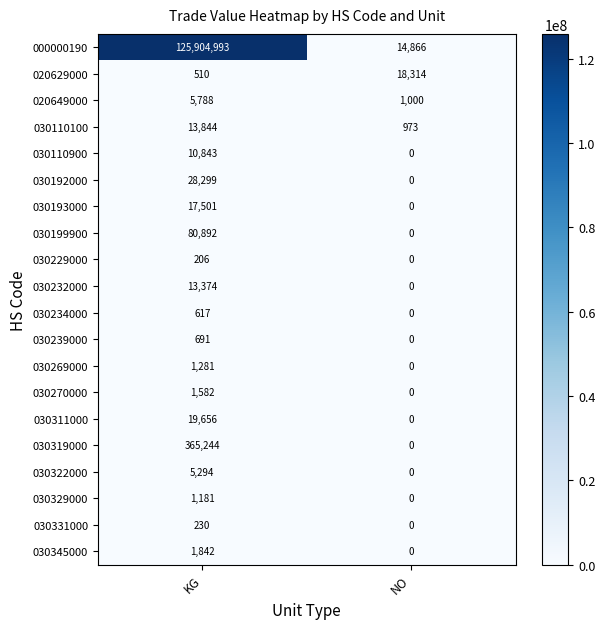

Which series has the largest total across all categories?

000000190